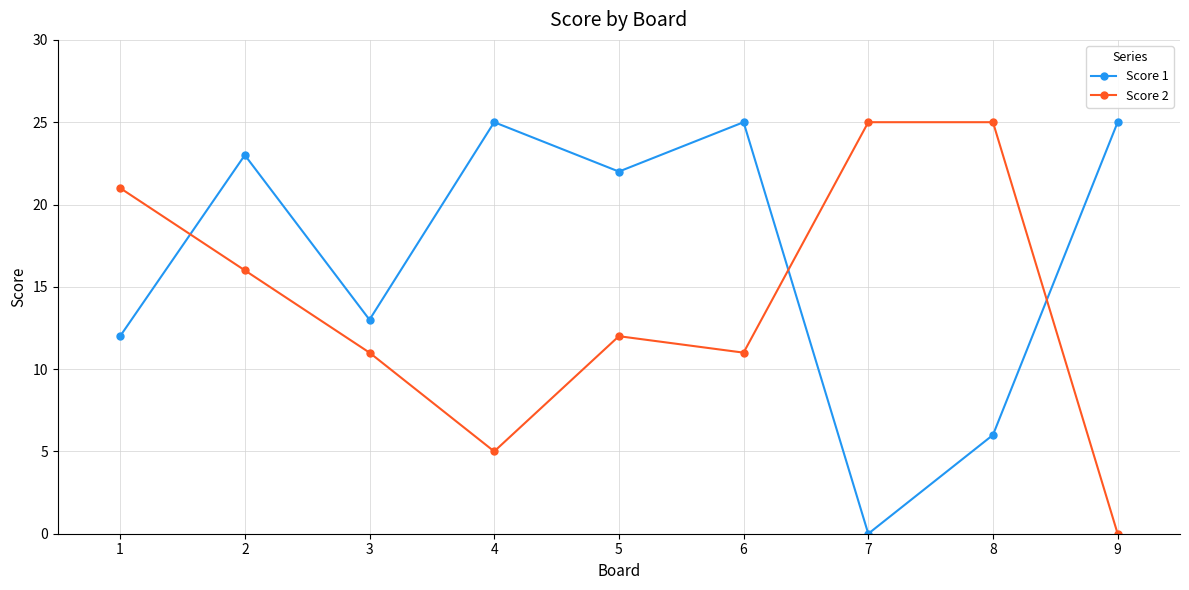

How many lines are shown in the chart?

2